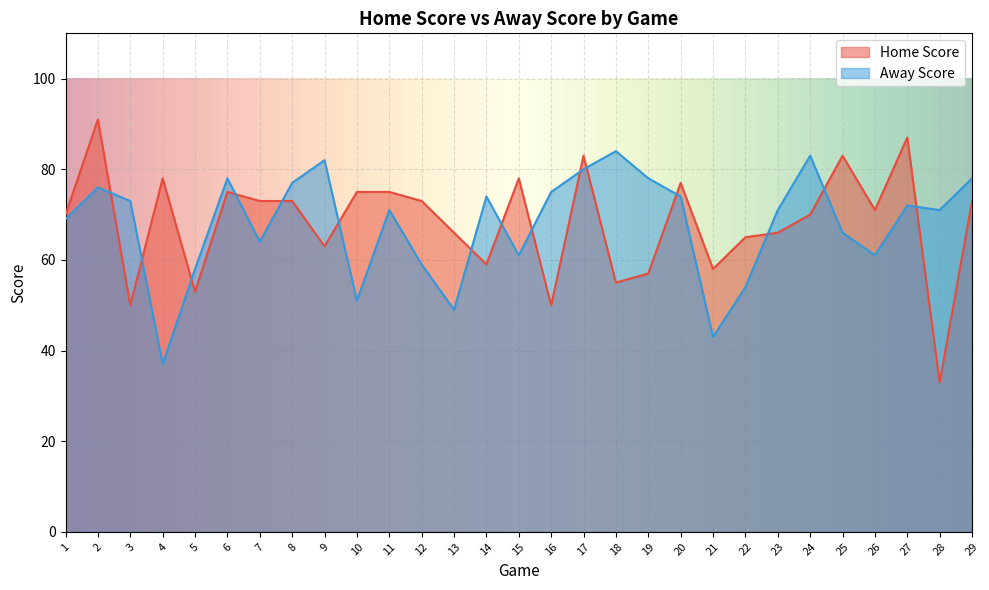

Where is the first local maximum for Home Score?

2